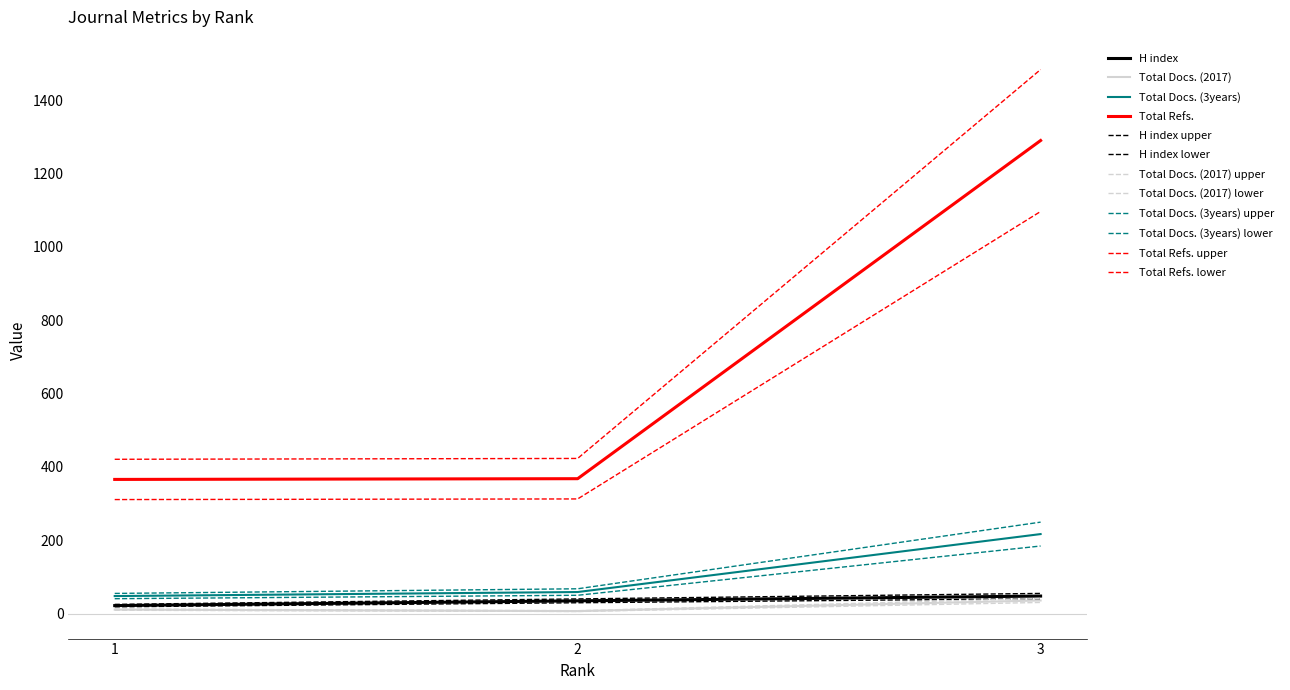

What is the value of the Total Docs. (3years) point at the 1st from the left?

48.0